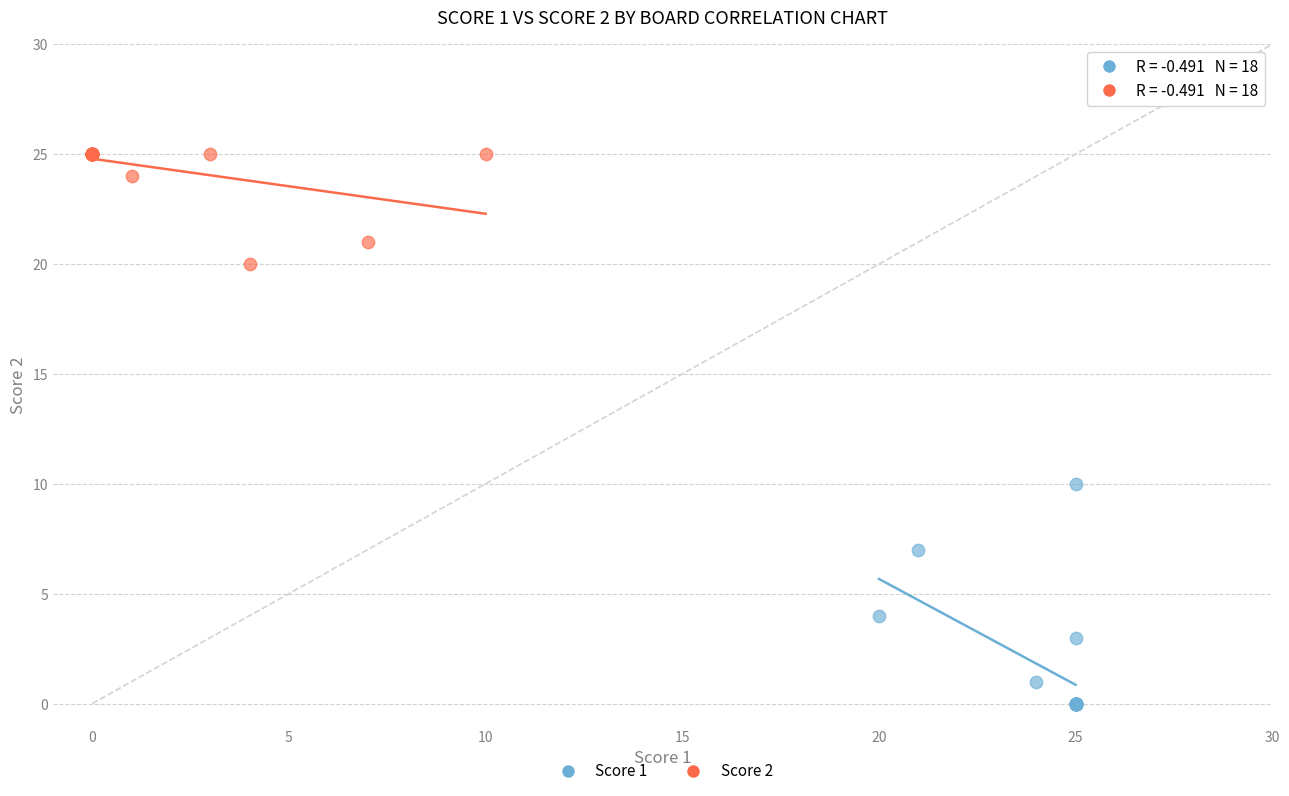

Which series reaches the maximum Y coordinate?

Score 2